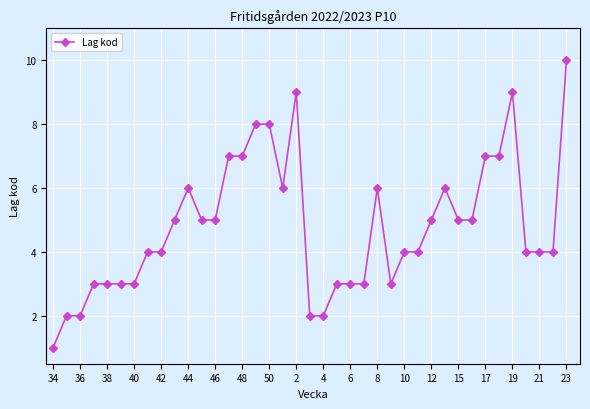

Count the values in the range 3 to 6.

25